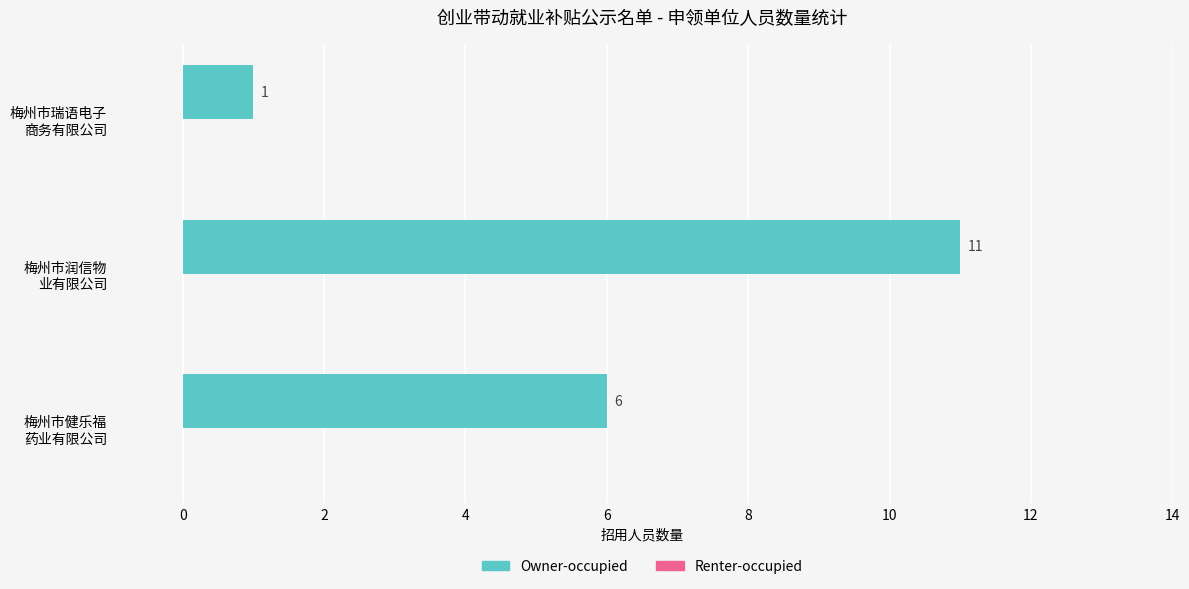

What is the greatest value displayed?

11